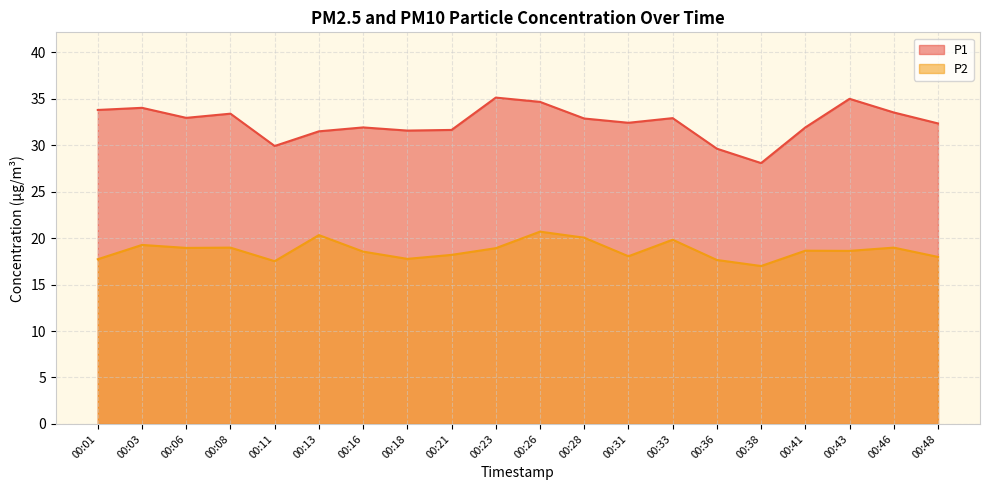

Reading left to right, extract all data points from this chart.

P1: 00:01=33.8	00:03=34.0	00:06=33.0	00:08=33.4	00:11=29.9	00:13=31.5	00:16=31.9	00:18=31.6	00:21=31.6	00:23=35.1	00:26=34.7	00:28=32.9	00:31=32.4	00:33=32.9	00:36=29.6	00:38=28.1	00:41=31.9	00:43=35.0	00:46=33.5	00:48=32.4
P2: 00:01=17.7	00:03=19.3	00:06=18.9	00:08=19.0	00:11=17.5	00:13=20.3	00:16=18.6	00:18=17.8	00:21=18.2	00:23=18.9	00:26=20.7	00:28=20.1	00:31=18.1	00:33=19.8	00:36=17.6	00:38=17.0	00:41=18.6	00:43=18.6	00:46=19.0	00:48=18.0